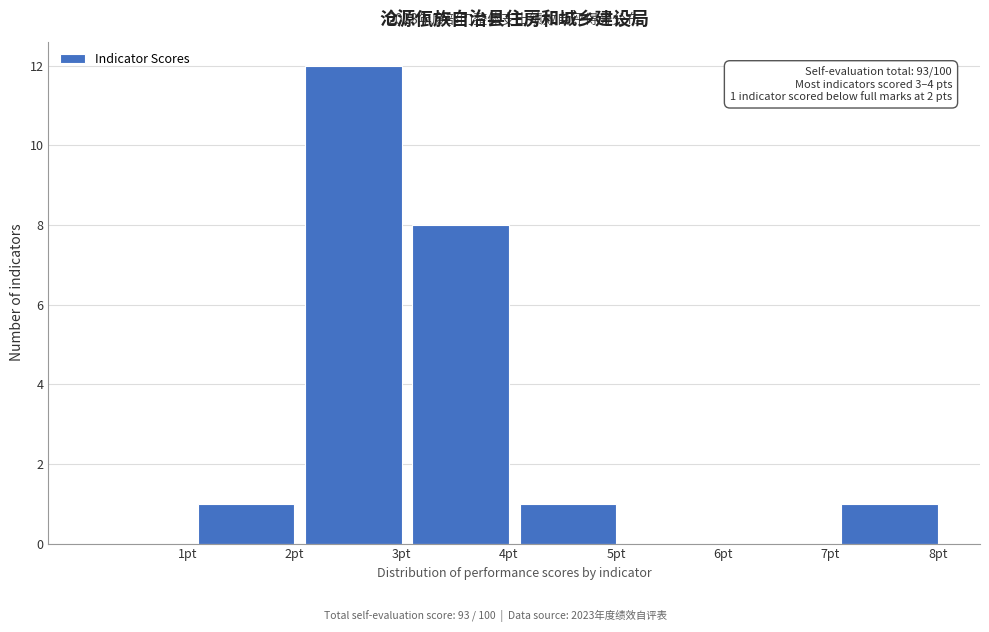

Reading left to right, transcribe all the data shown in this chart.

1pt=0	2pt=1	3pt=12	4pt=8	5pt=1	6pt=0	7pt=0	8pt=1